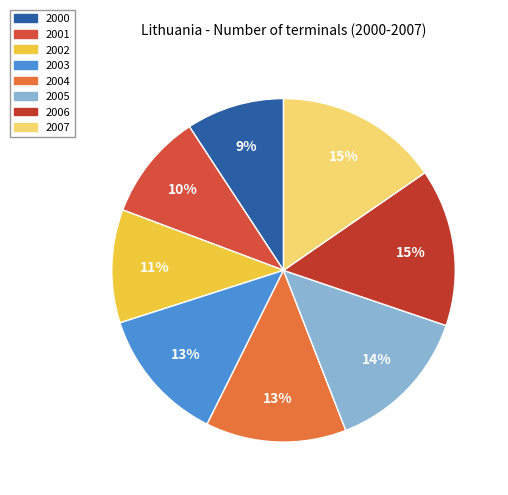

To the nearest percent, what is the average slice percentage?

12%